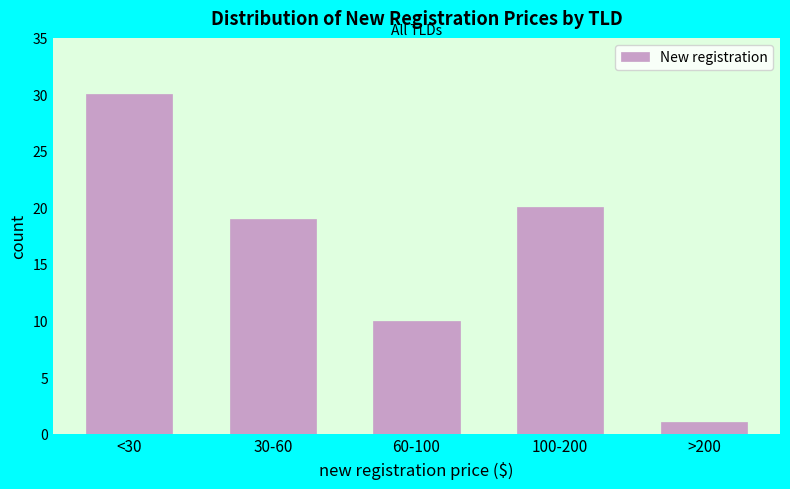

Reading left to right, what are all the values shown in this chart?

<30=30	30-60=19	60-100=10	100-200=20	>200=1